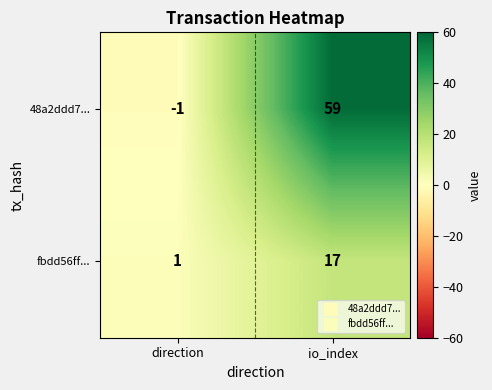

How many data points in 48a2ddd7... are less than 59?

1